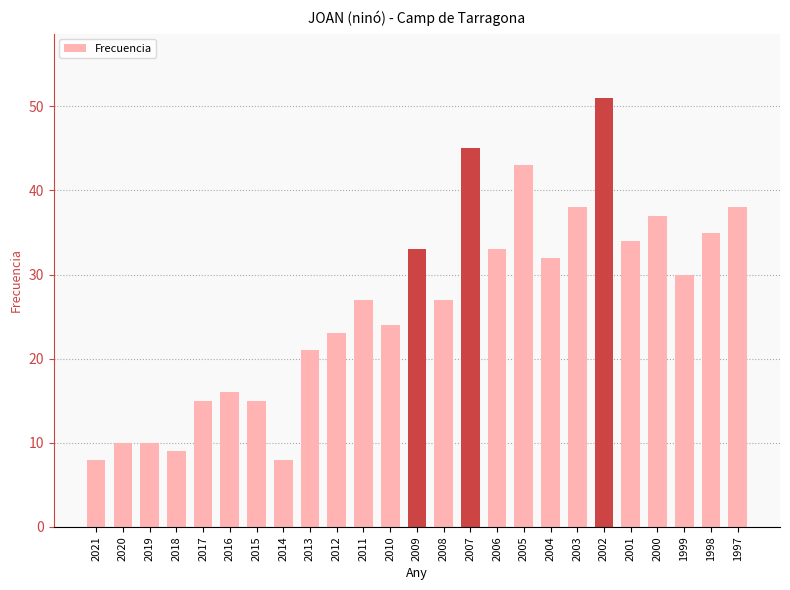

Are the bars horizontal?

No